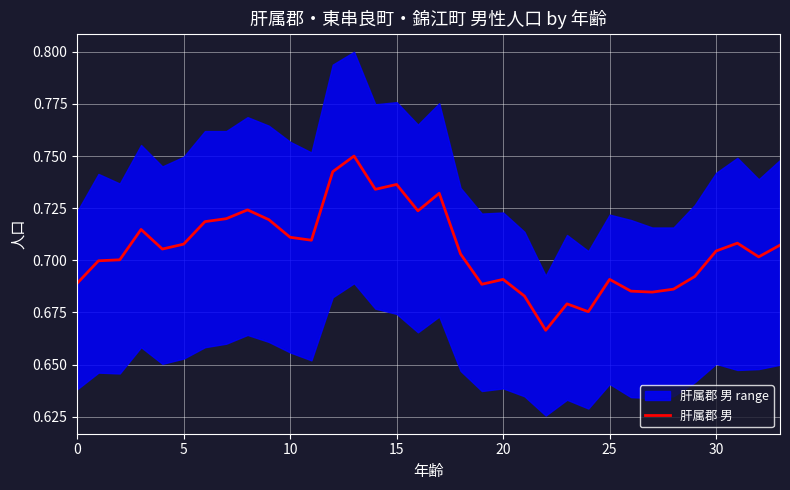

How many values are between 0 and 1?

34